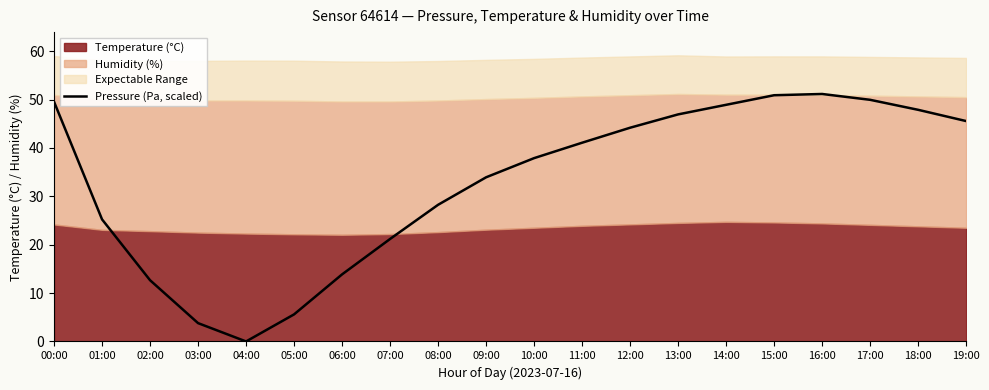

The Pressure (Pa, scaled) series shows 0.8 at 03:00. True or false?

False